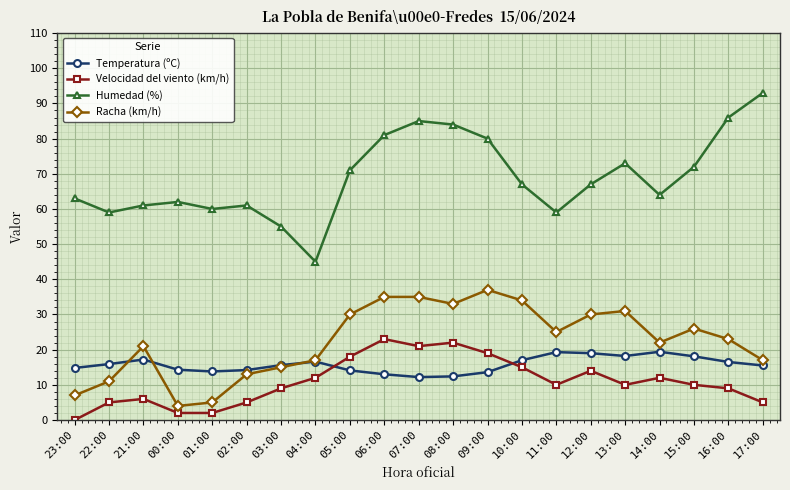

Which series has the largest range (max minus min)?

Humedad (%)